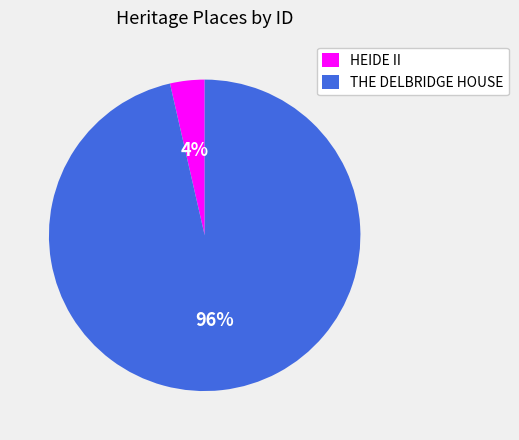

What is the smallest slice in the pie chart?

HEIDE II